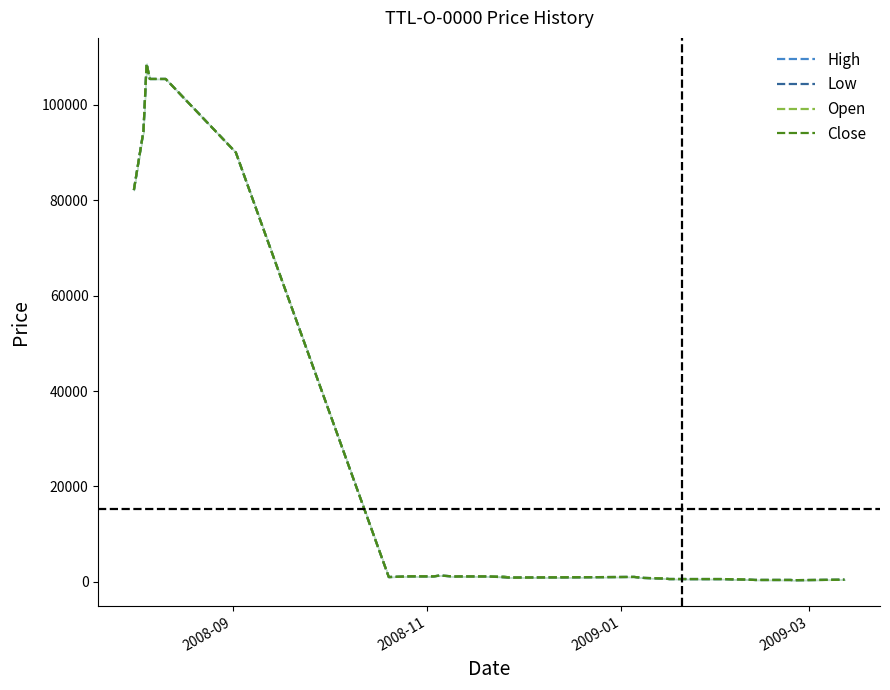

True or false: Close and Low intersect in this chart.

False